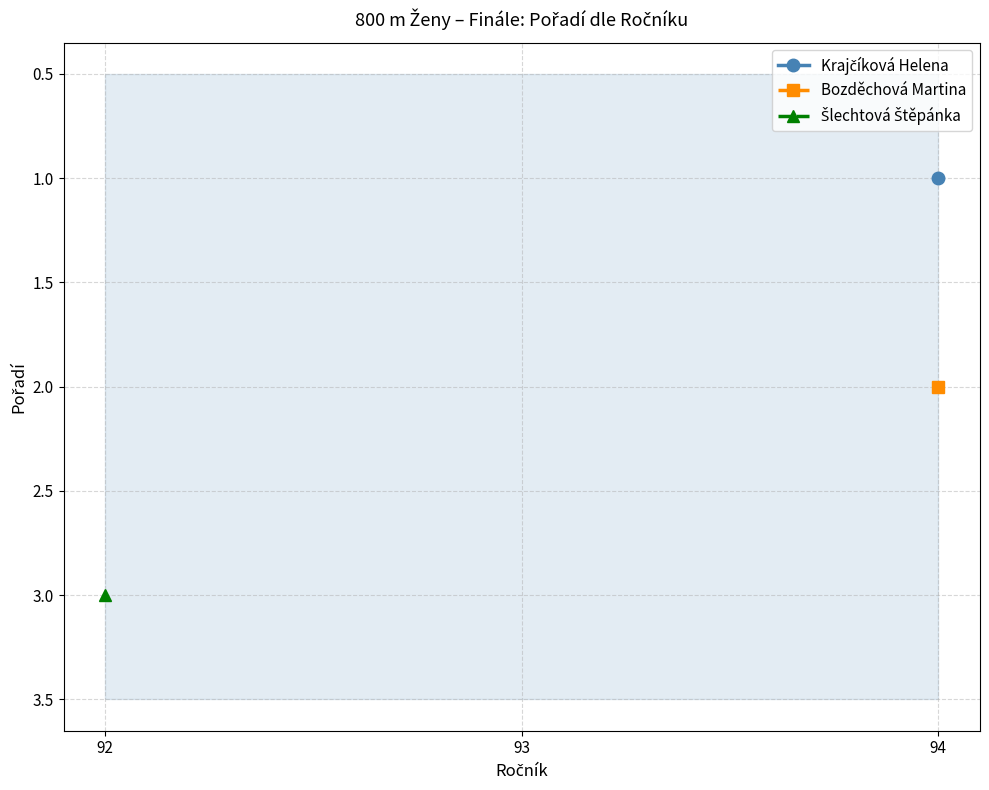

Read the Bozděchová Martina value at 94.

2.0